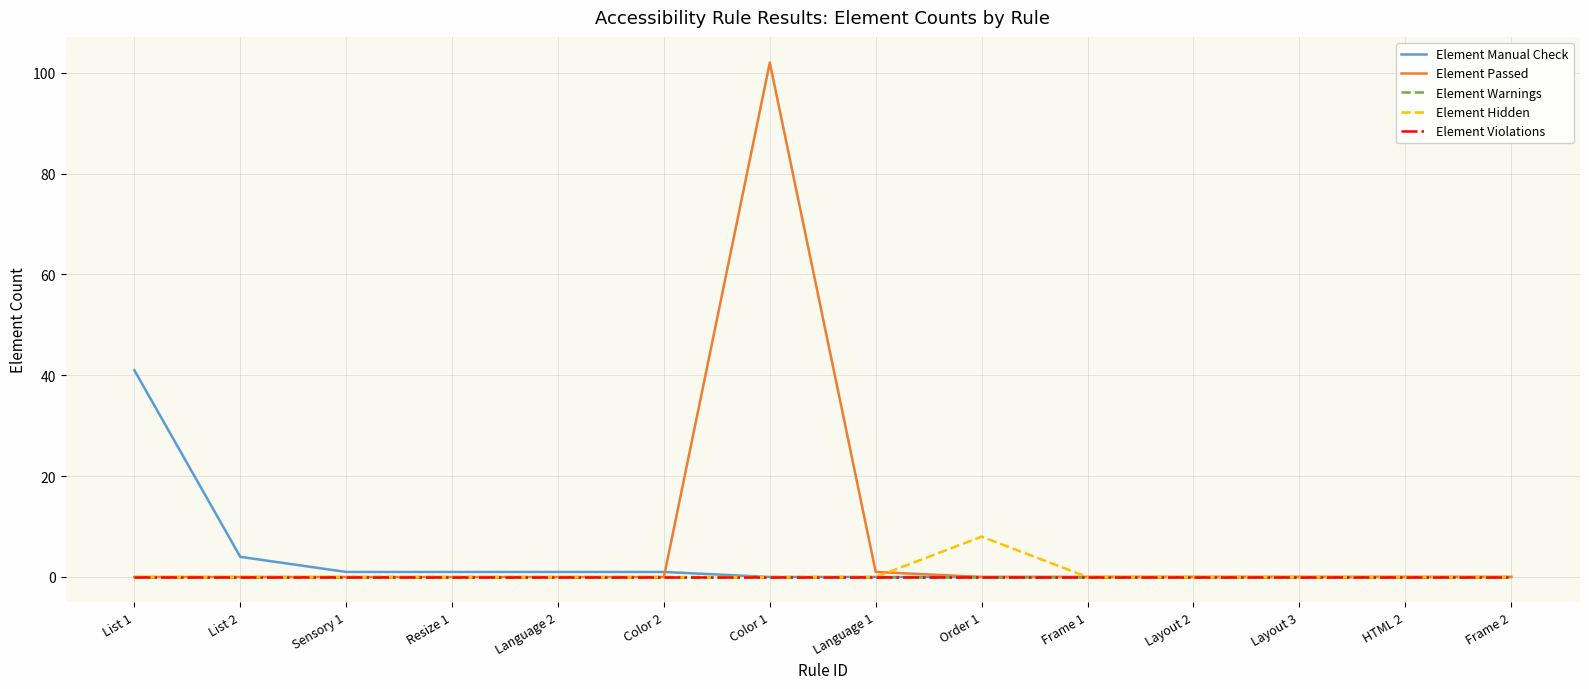

What is the difference between the highest and lowest values at Order 1?

8